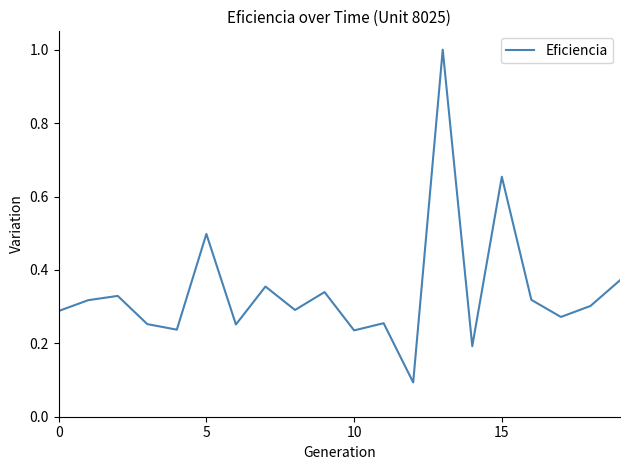

What is the greatest value displayed?

1.0